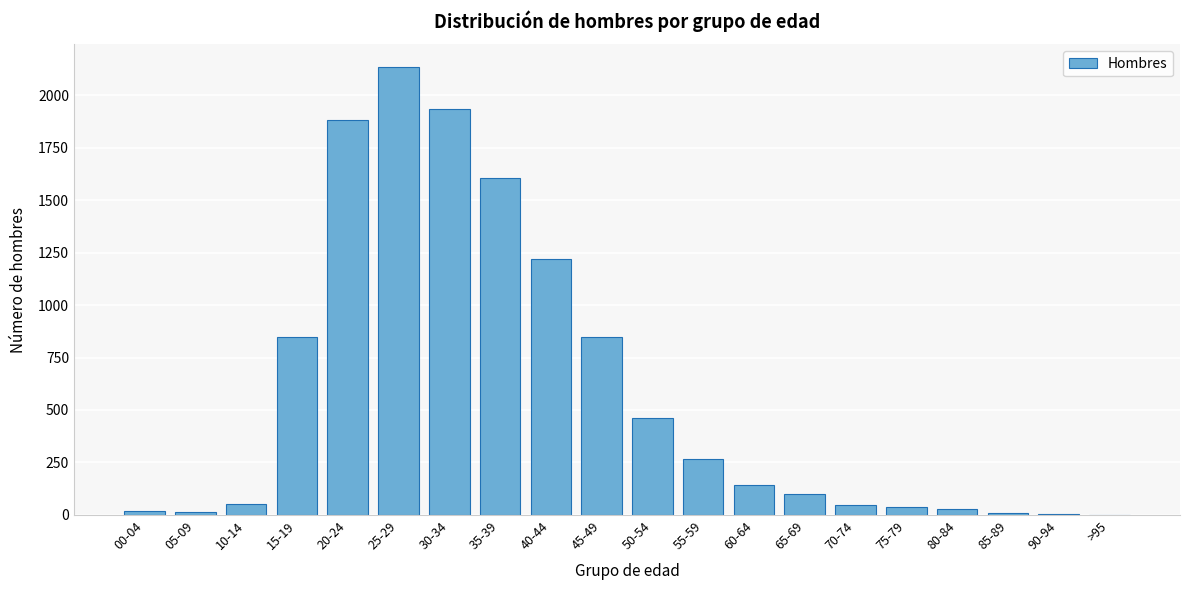

What is the sum of all values?

11650